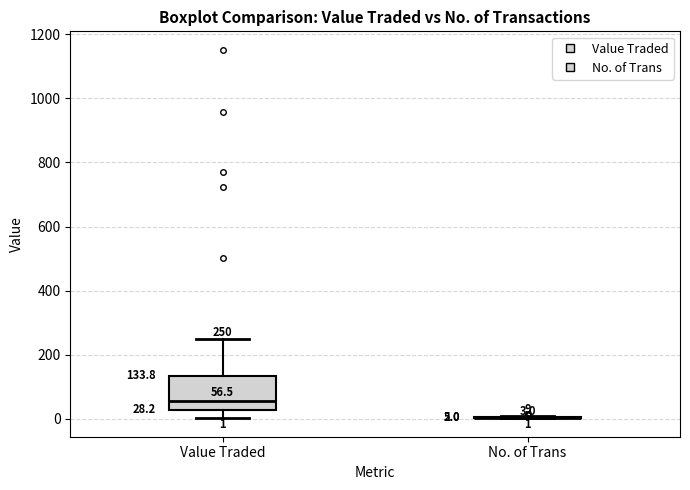

Which box is the tallest, from its lower edge to its upper edge?

Value Traded